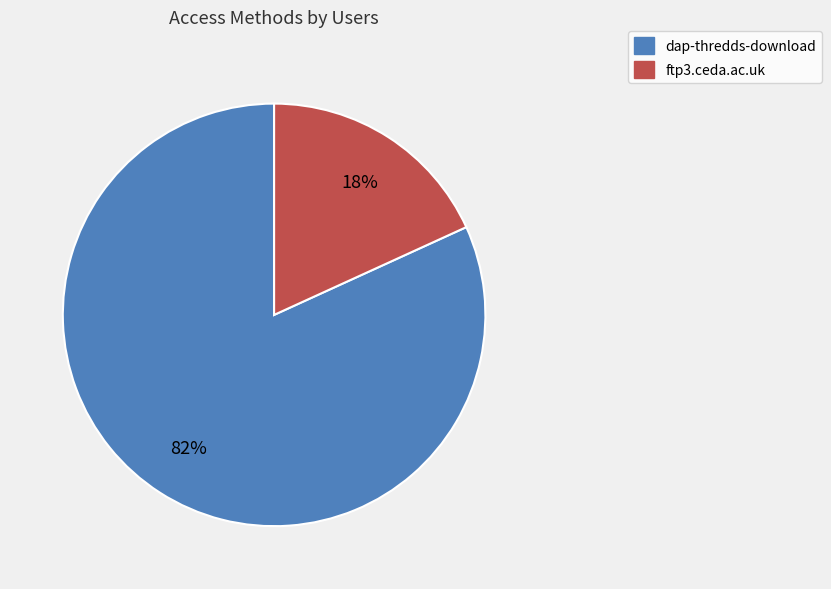

What is the smallest slice in the pie chart?

ftp3.ceda.ac.uk